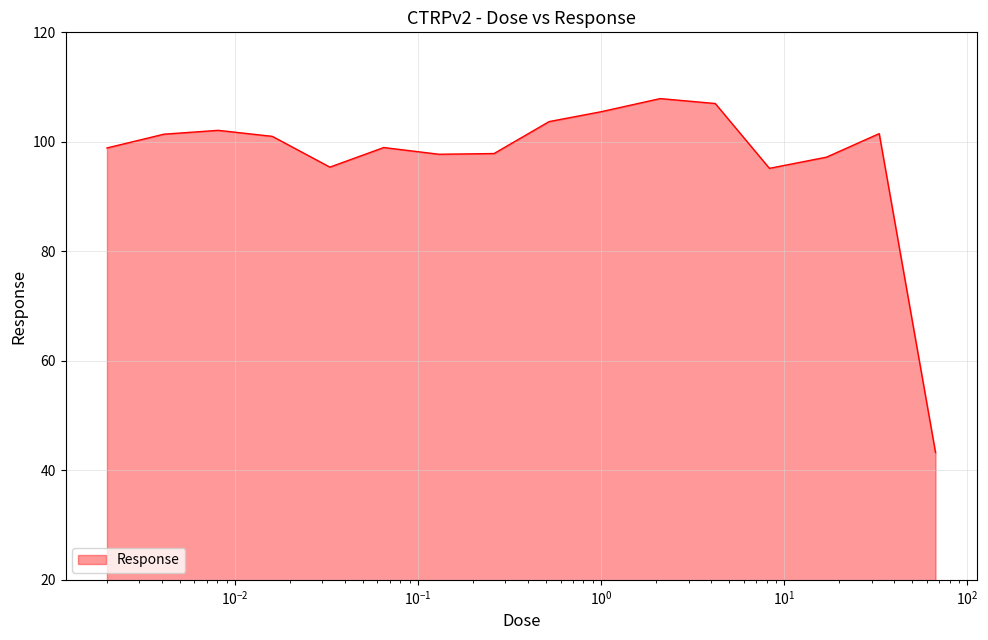

What is the greatest value displayed?

107.9